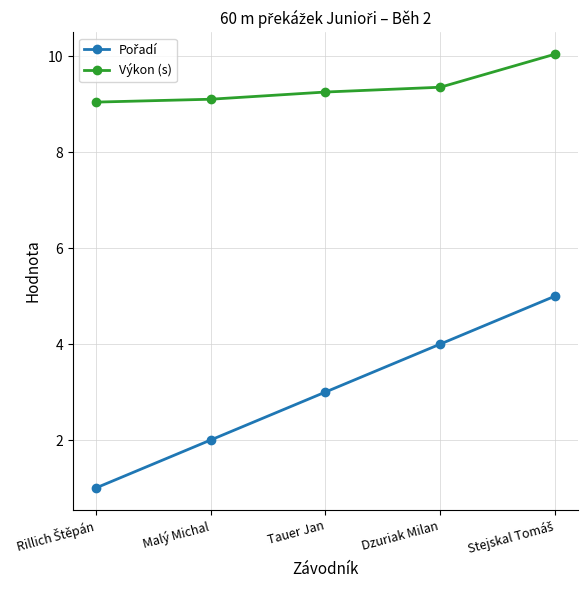

True or false: Výkon (s) has more than 2 points higher than both neighbors.

False